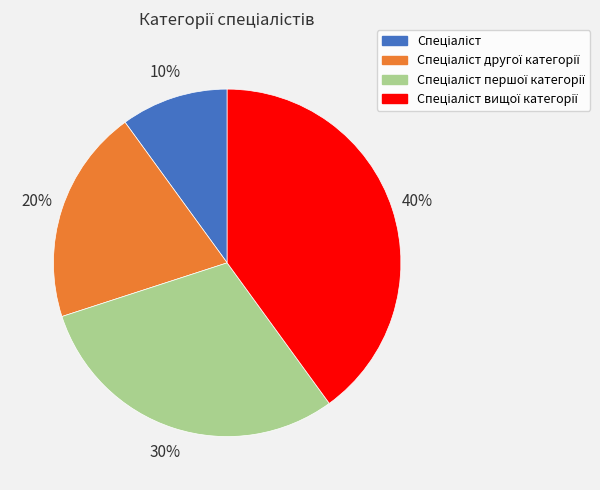

How many slices are in this pie chart?

4